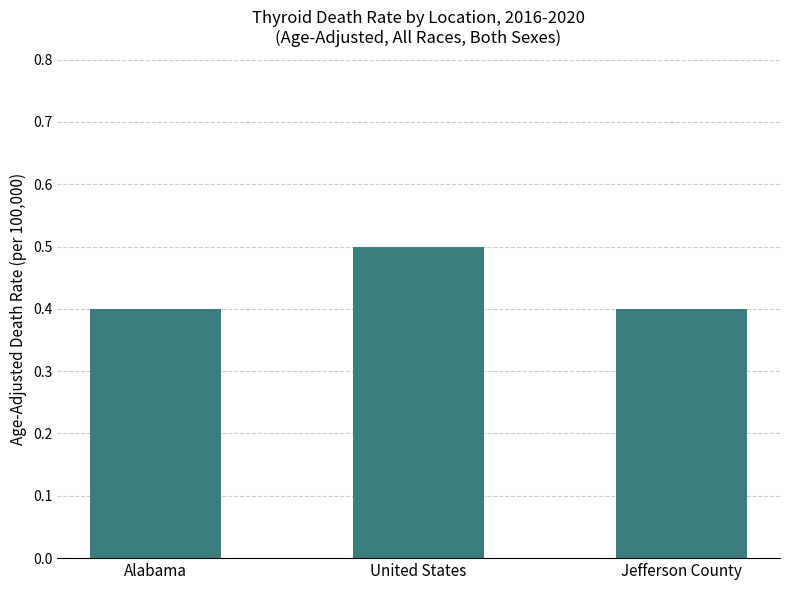

What is the sum of all values?

1.3